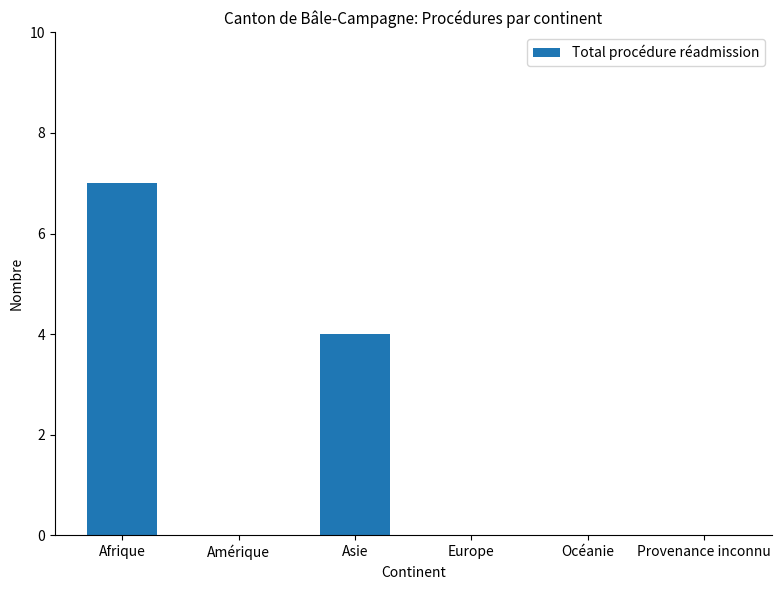

Reading left to right, what are all the values shown in this chart?

Afrique=7	Amérique=0	Asie=4	Europe=0	Océanie=0	Provenance inconnu=0